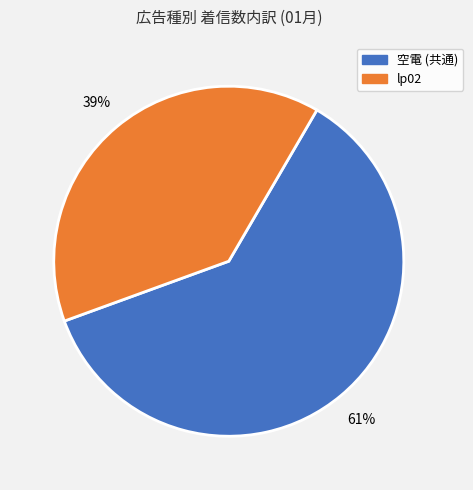

How many slices are in this pie chart?

2